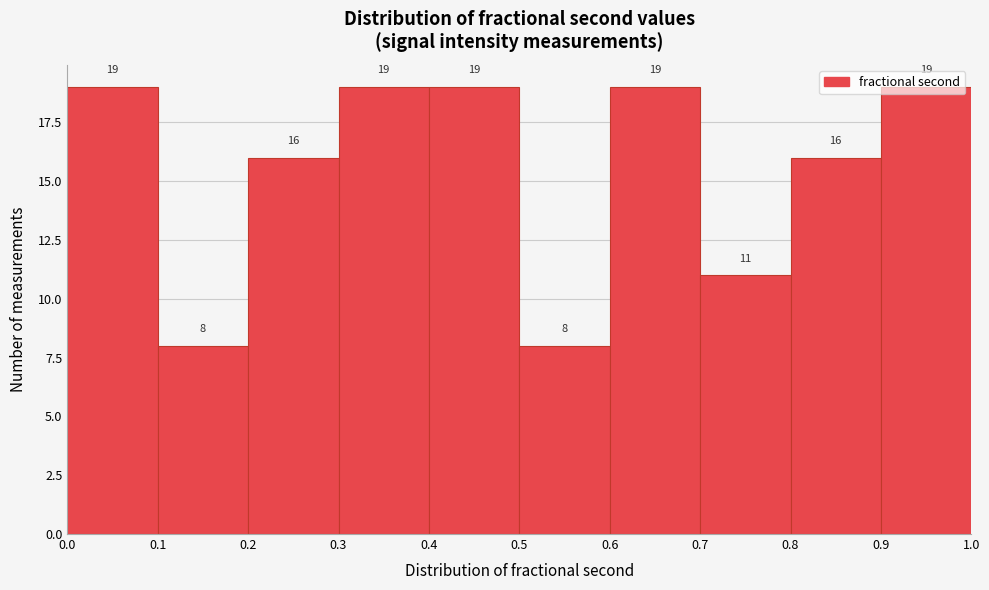

What is the height of the bar covering 0.9 to 1.0 on the x-axis?

19